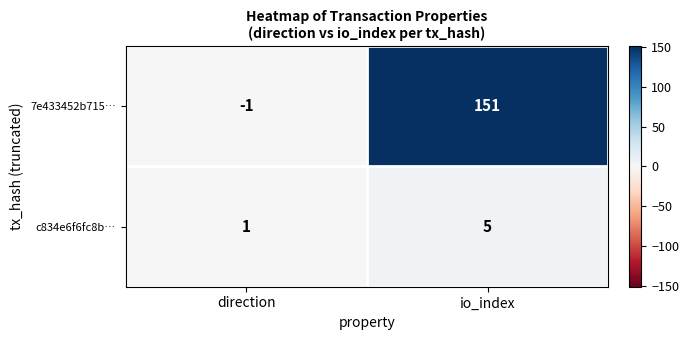

What is the smallest value displayed?

-1